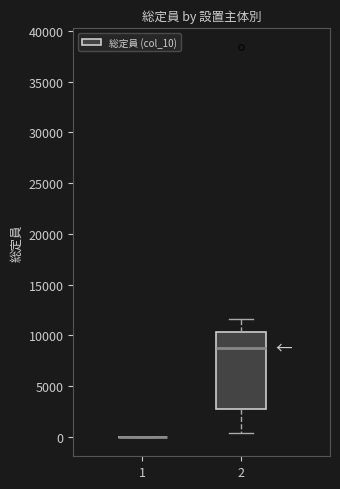

Comparing the boxes themselves (not the whiskers), which one is the tallest?

2